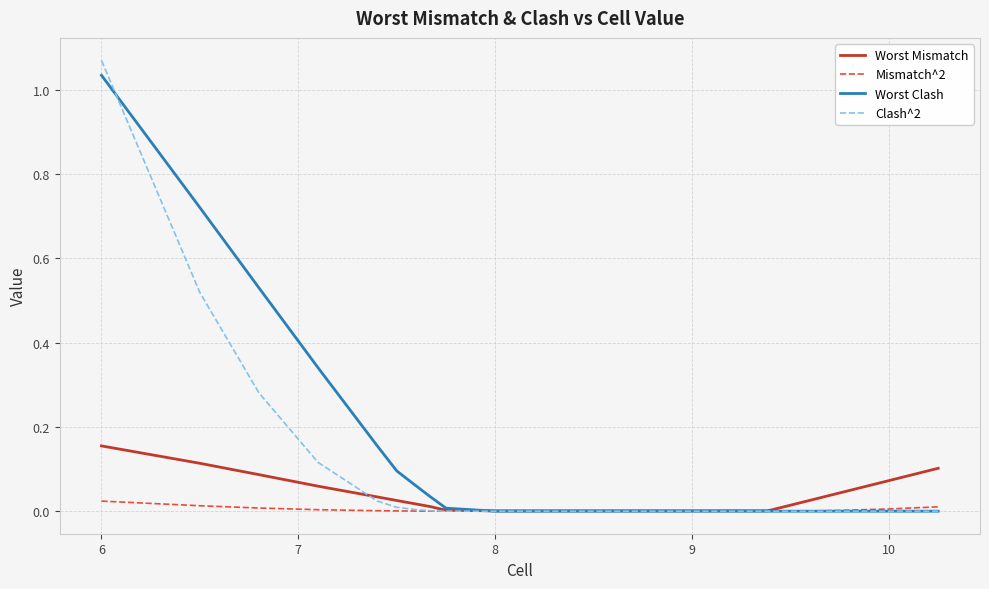

Rank the series by their average value, from highest to lowest.

Worst Clash, Clash^2, Worst Mismatch, Mismatch^2